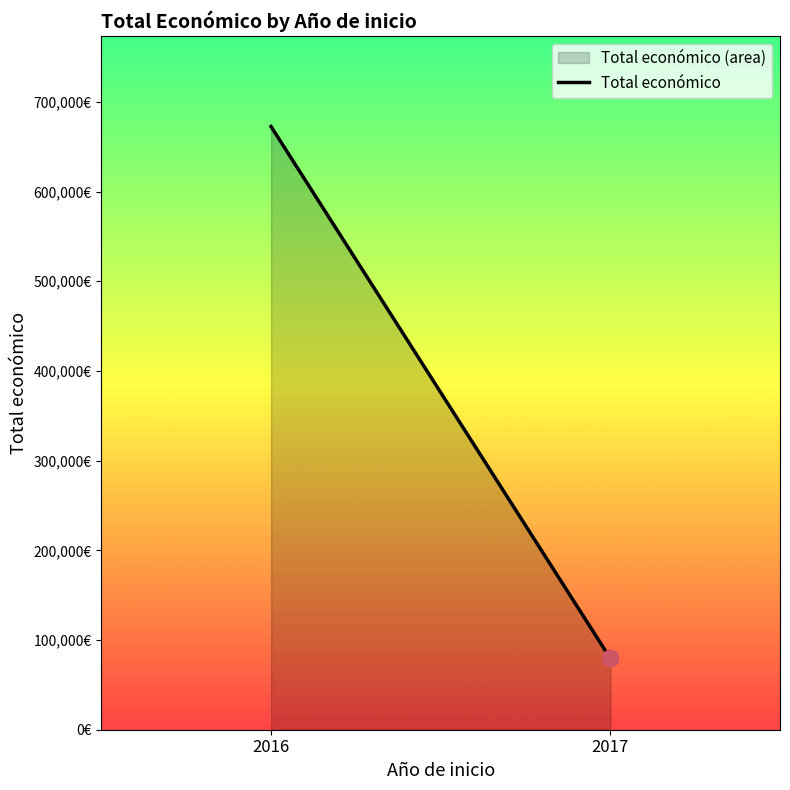

Which has a higher value, 2017 or 2016?

2016